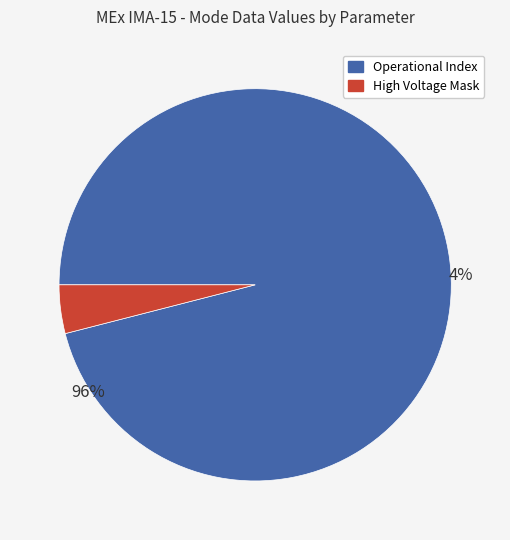

To the nearest percent, what is the combined percentage of Shadow Mask + Operational Index and High Voltage Mask?

100%